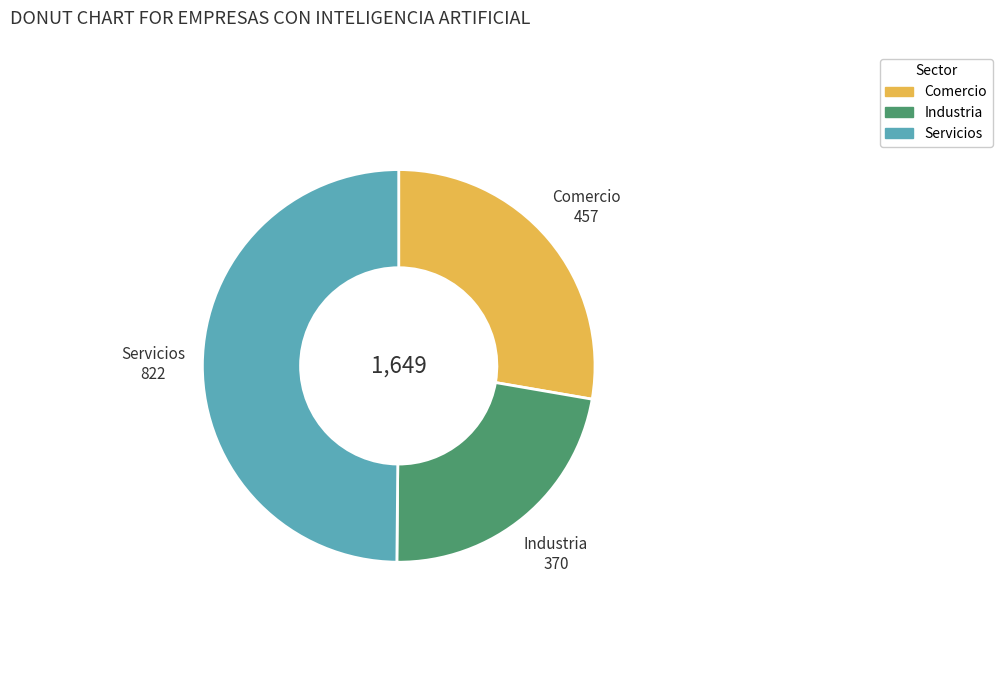

The Servicios slice represents 50% of the pie. True or false?

True